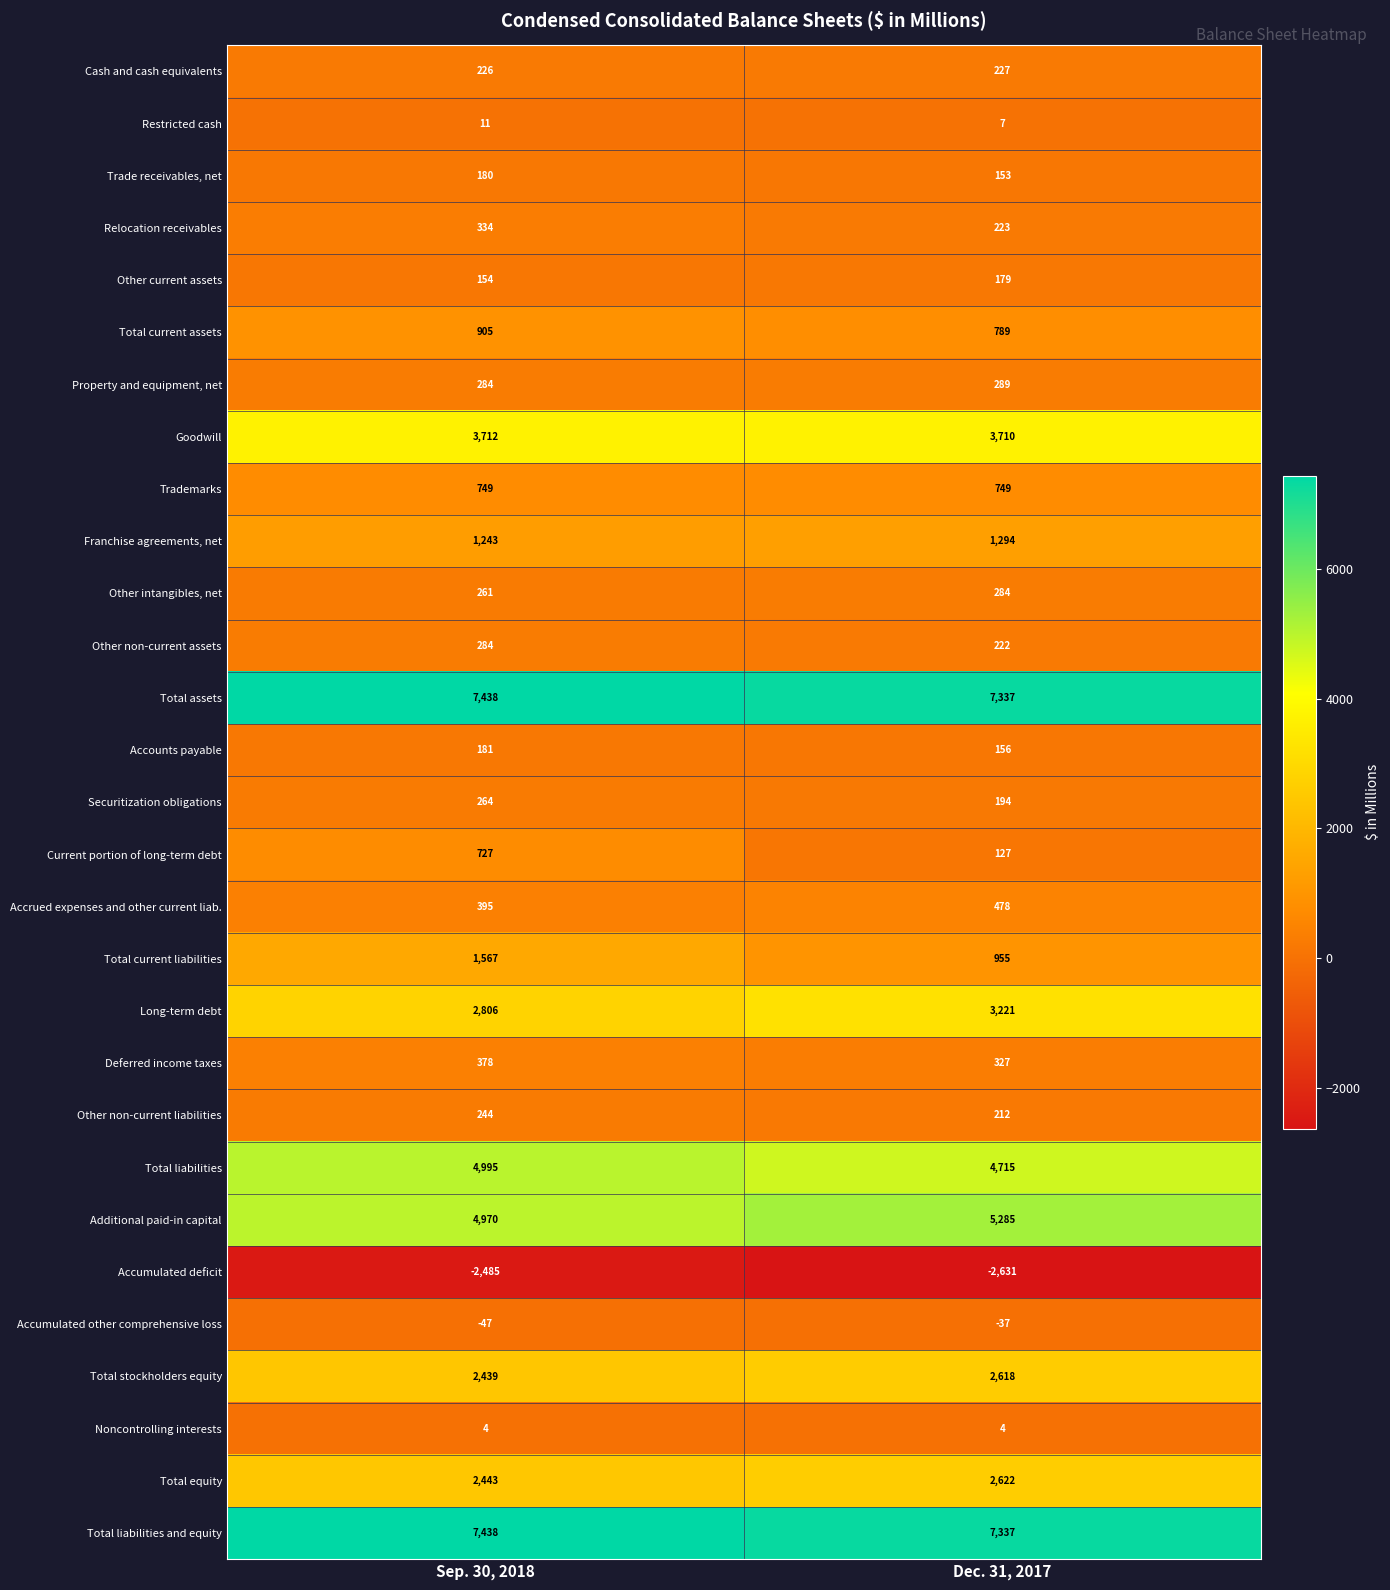

The Other non-current liabilities series shows 320 at Dec. 31, 2017. True or false?

False